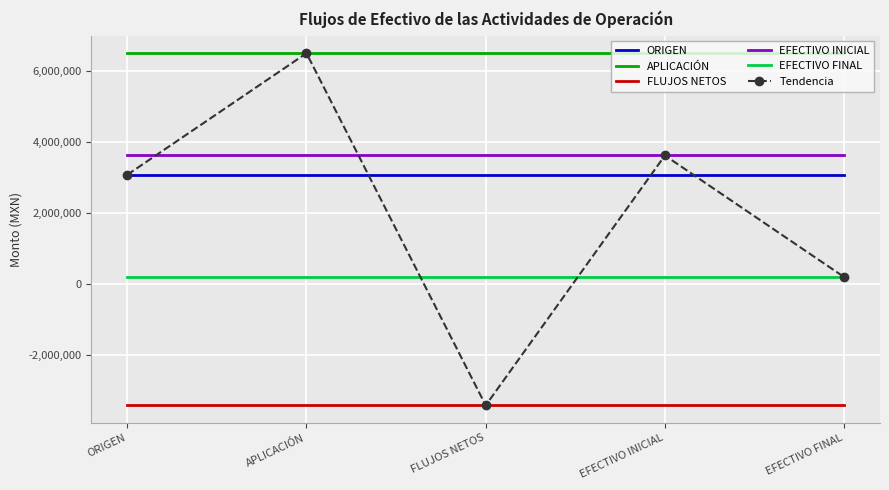

What is the spread (max minus min) of values at ORIGEN?

9926011.9